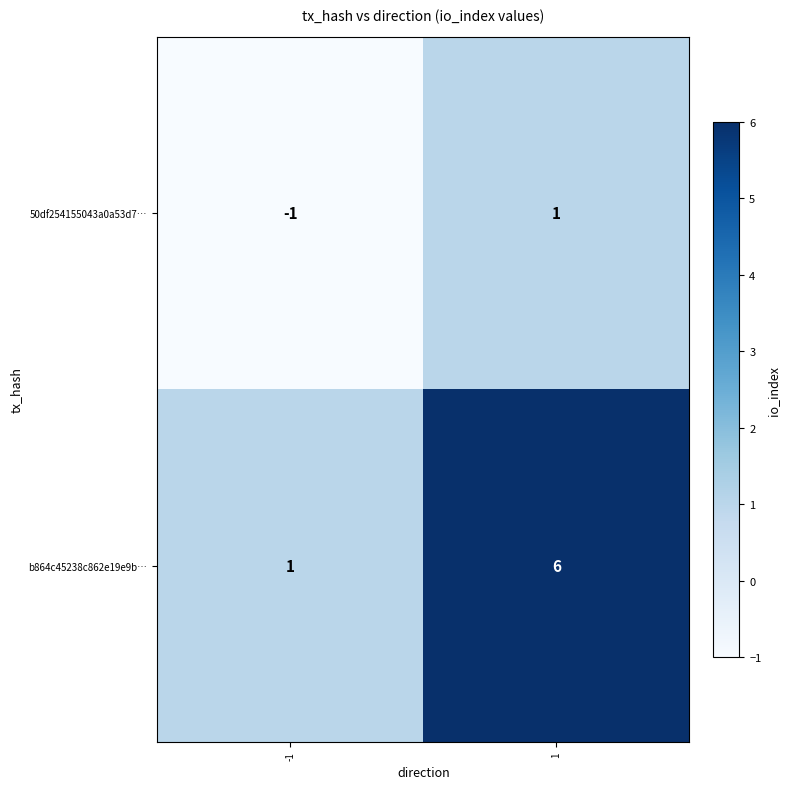

What is the sum of all b864c45238c862e19e9b… values?

7